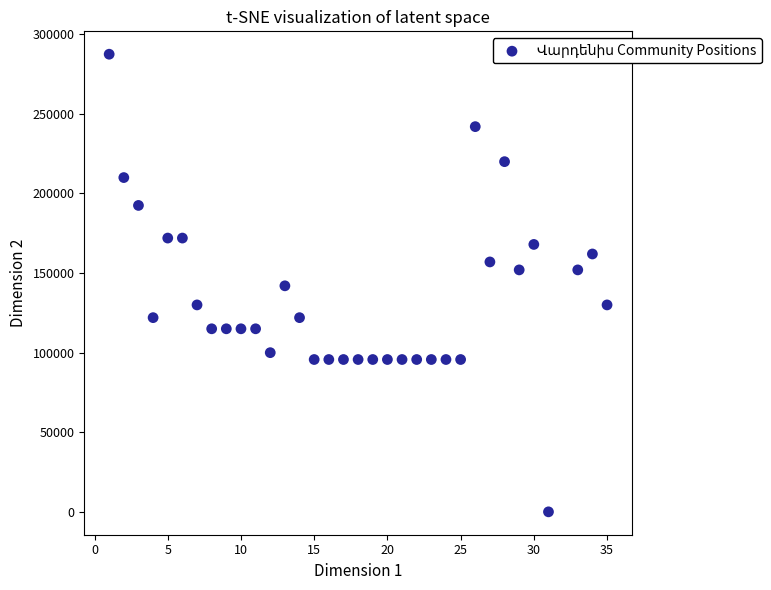

What is the range of Y values (max minus min)?

287500